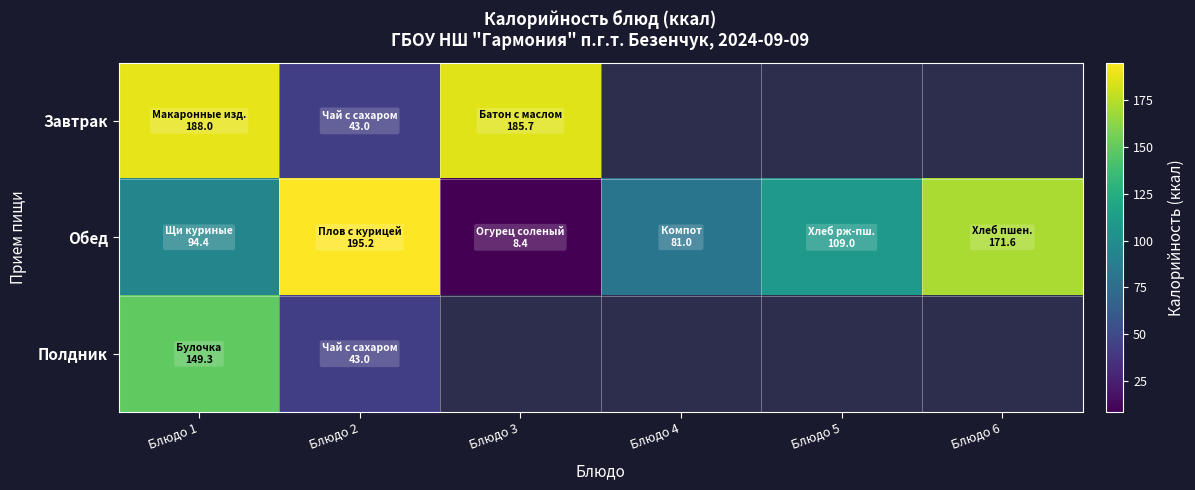

At which label is Полдник closest to 96?

Блюдо 2